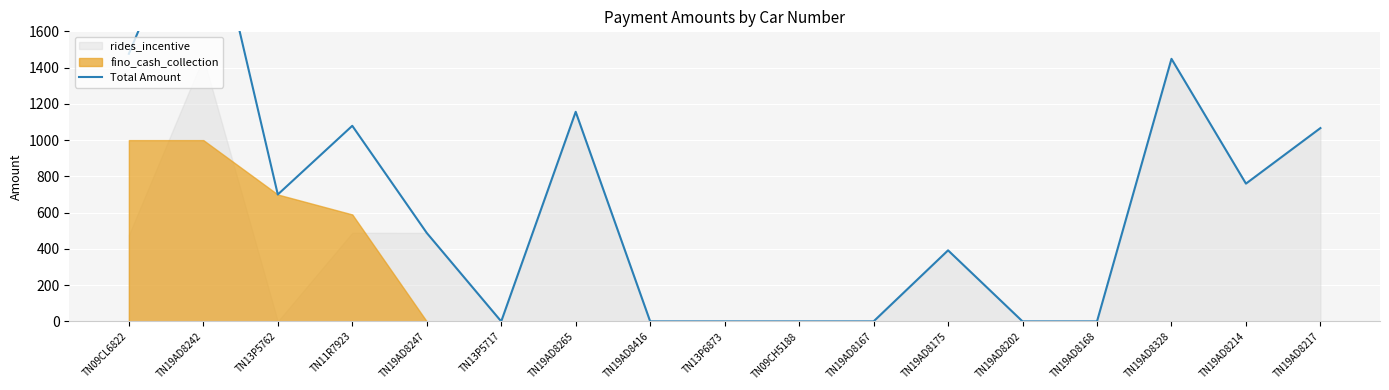

What is the greatest value displayed?

2456.6